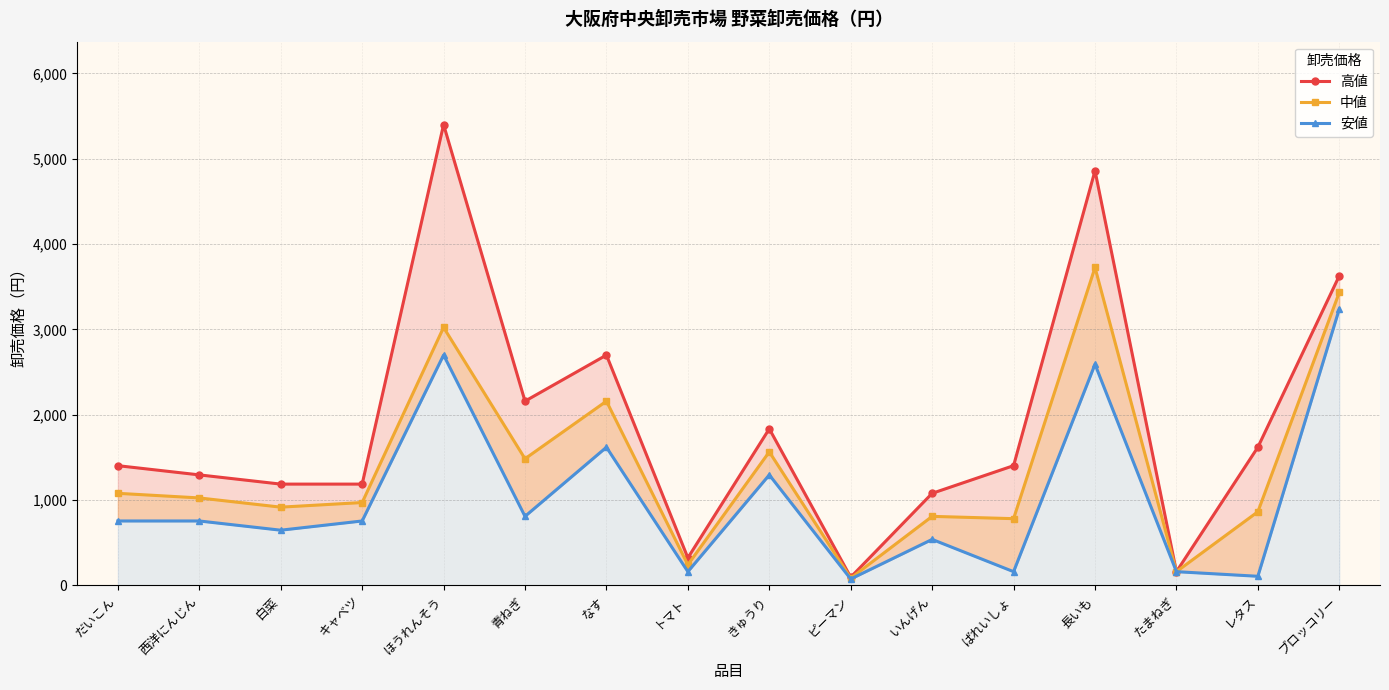

Which series changed the most between 青ねぎ and トマト?

高値